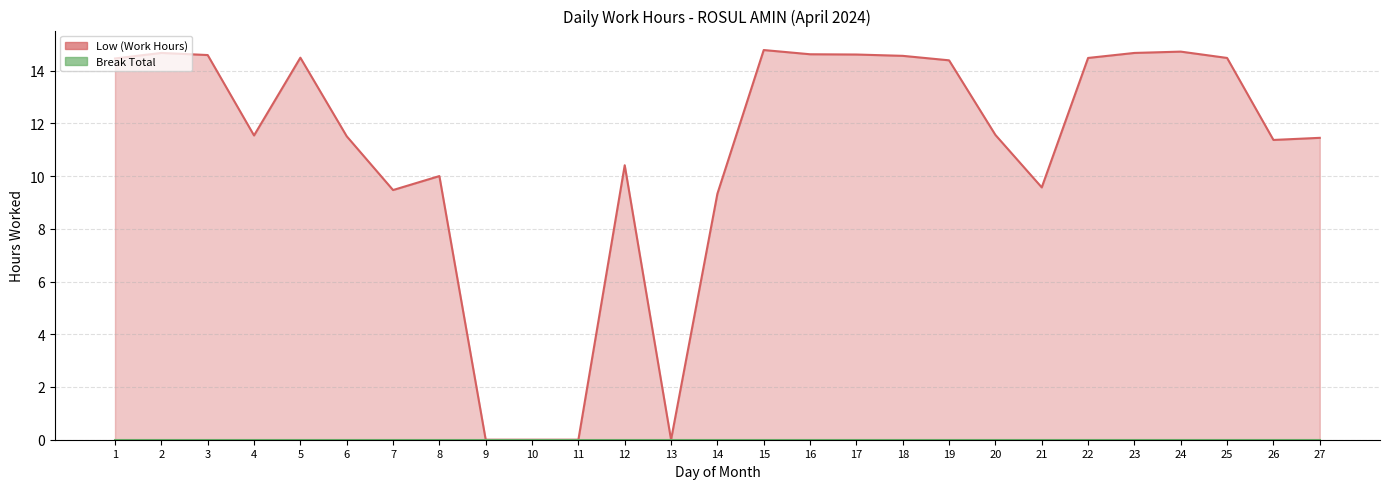

How many interior local valleys (lower than both neighbors) does the data have?

5